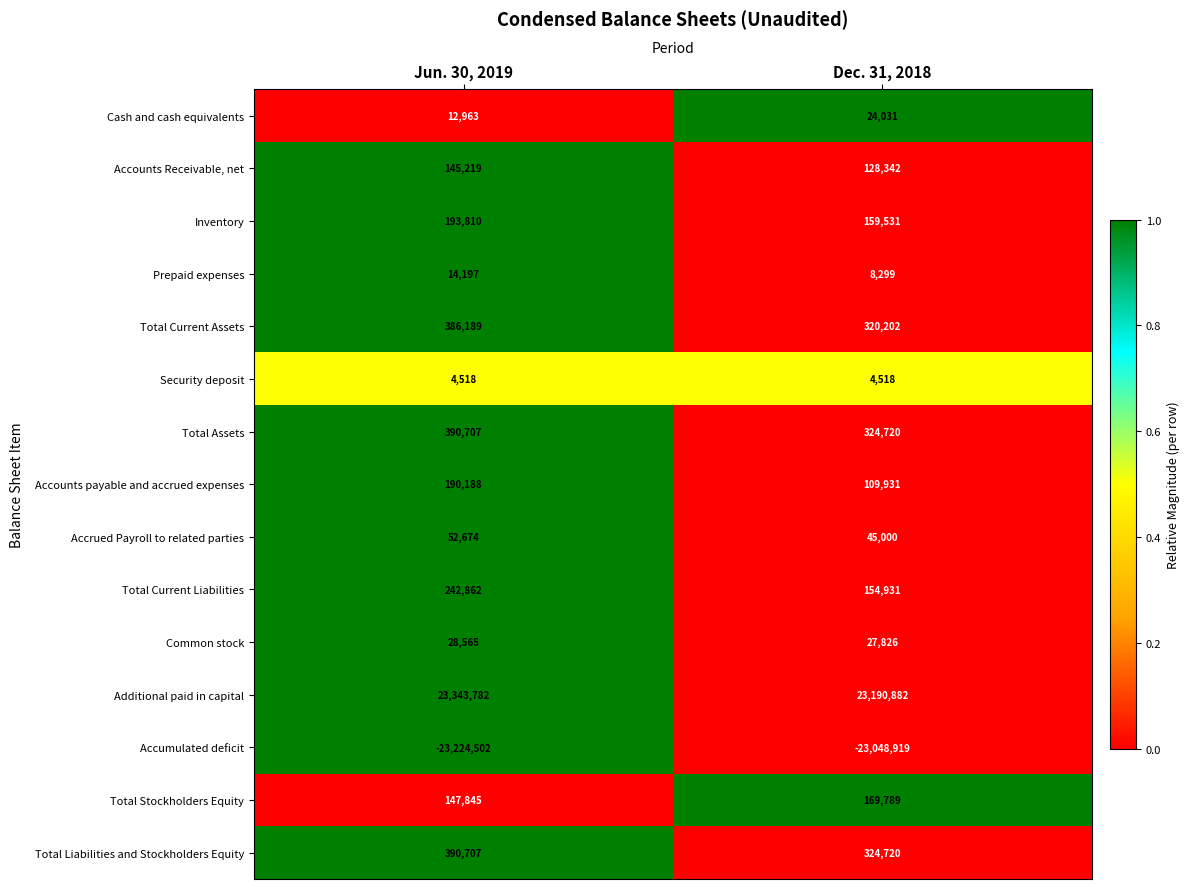

True or false: Accumulated deficit has a value of -23224502 at Jun. 30, 2019.

True